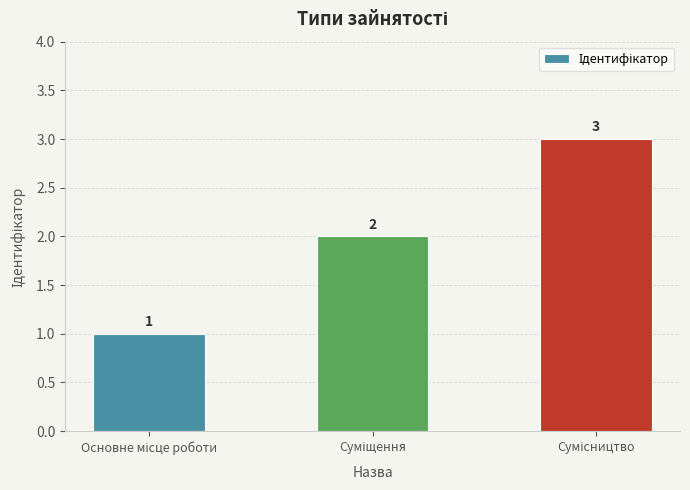

Does the chart contain any negative values?

No